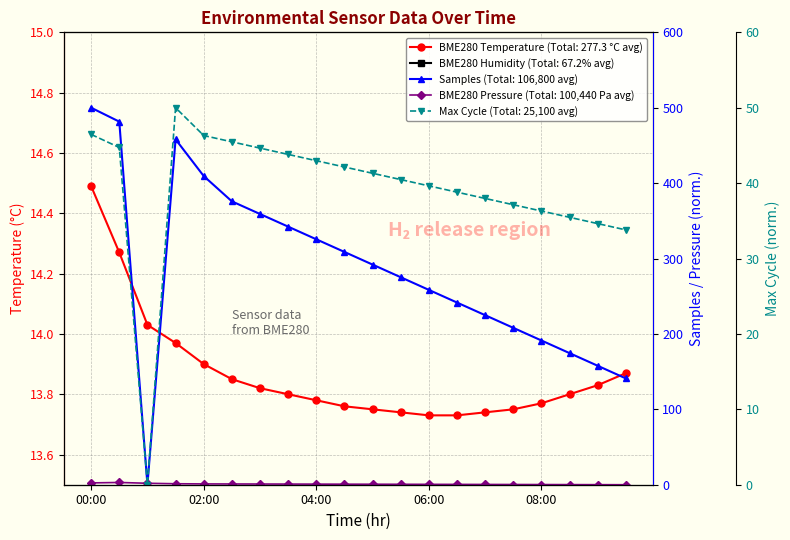

The BME280_pressure series shows 0.5 at 07:00. True or false?

False